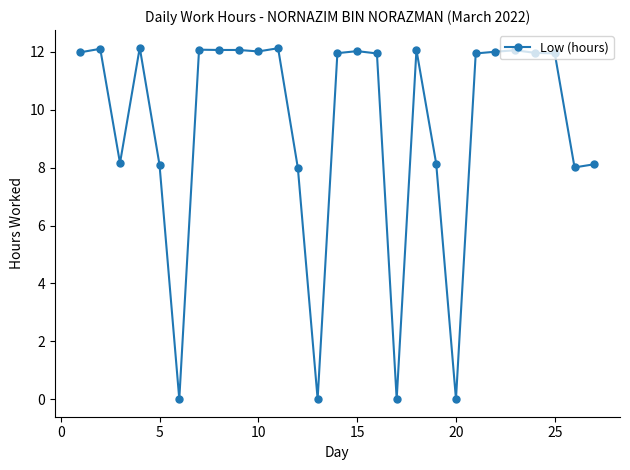

What is the maximum value shown in the chart?

12.2